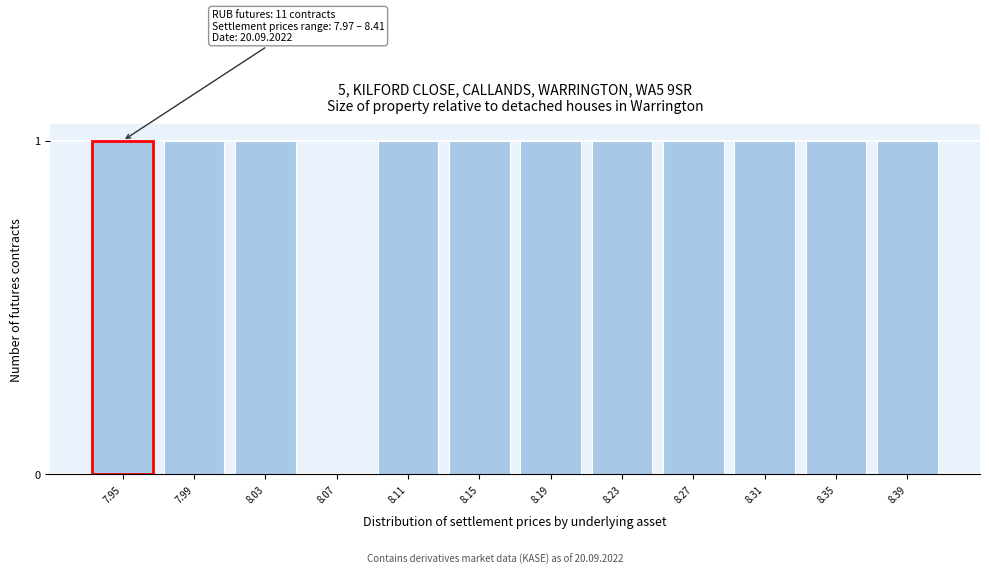

Reading right to left, extract all data points from this chart.

8.39=1	8.35=1	8.31=1	8.27=1	8.23=1	8.19=1	8.15=1	8.11=1	8.07=0	8.03=1	7.99=1	7.95=1